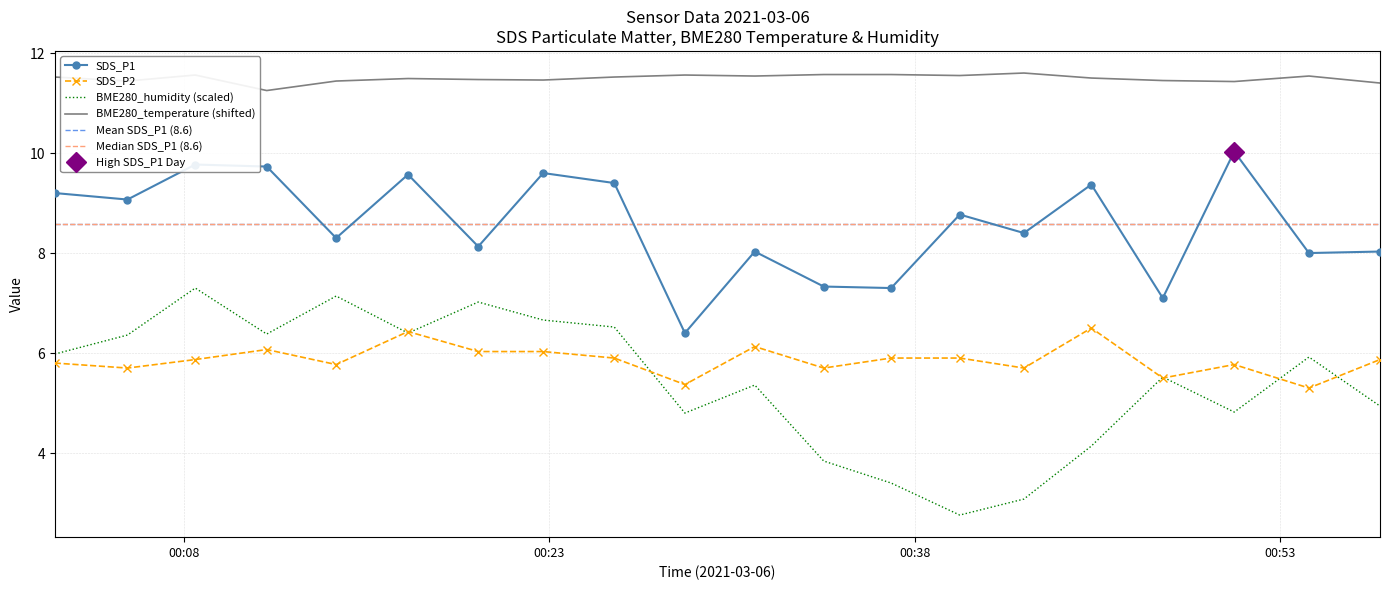

What is the approximate value of BME280_humidity at 2021/03/06 00:20:05?

7.0